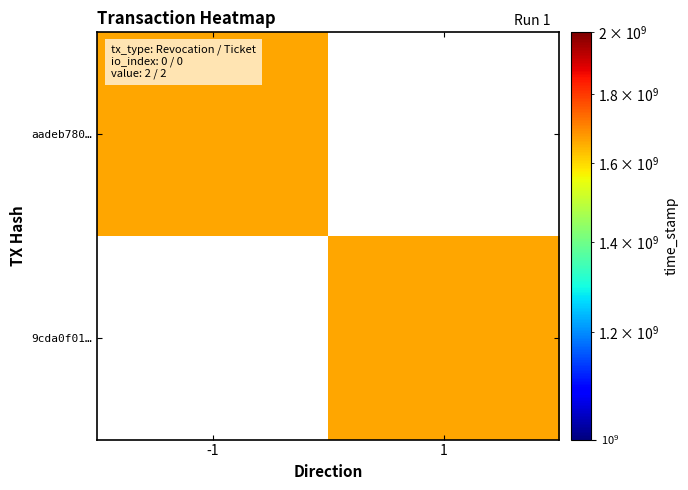

The 9cda0f01… series shows 1662799277.0 at 1. True or false?

True